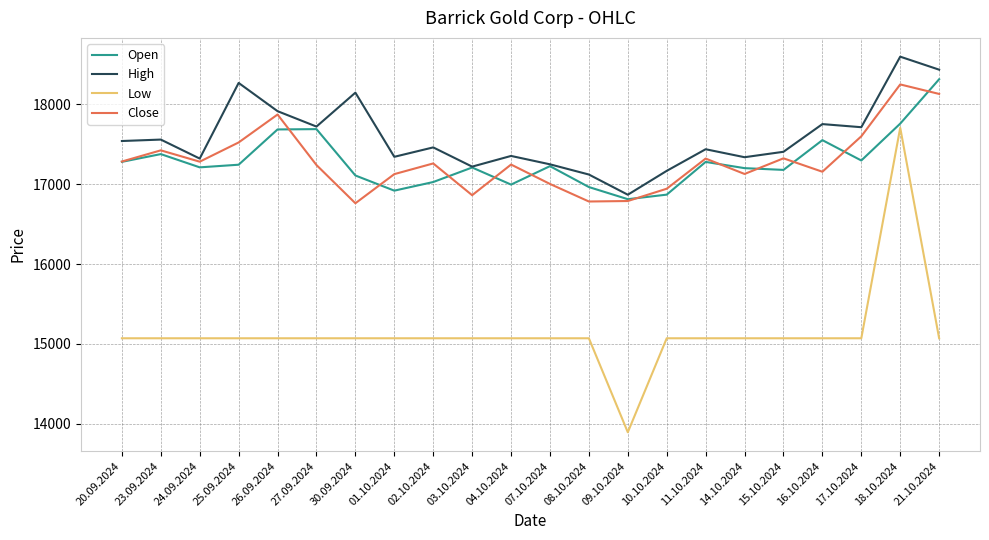

The Low series shows 13892 at 09.10.2024. True or false?

True